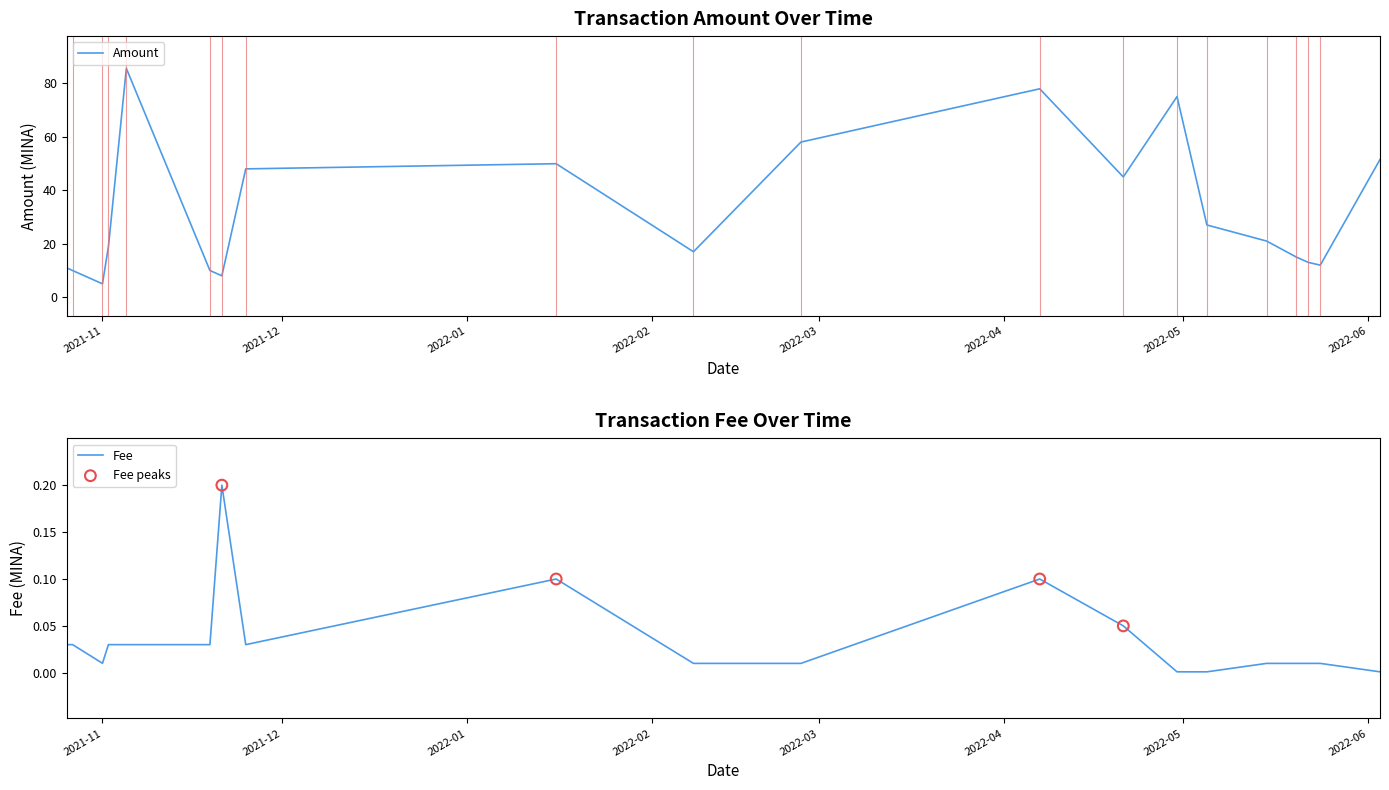

What are all the series names shown in the legend?

Amount, Fee